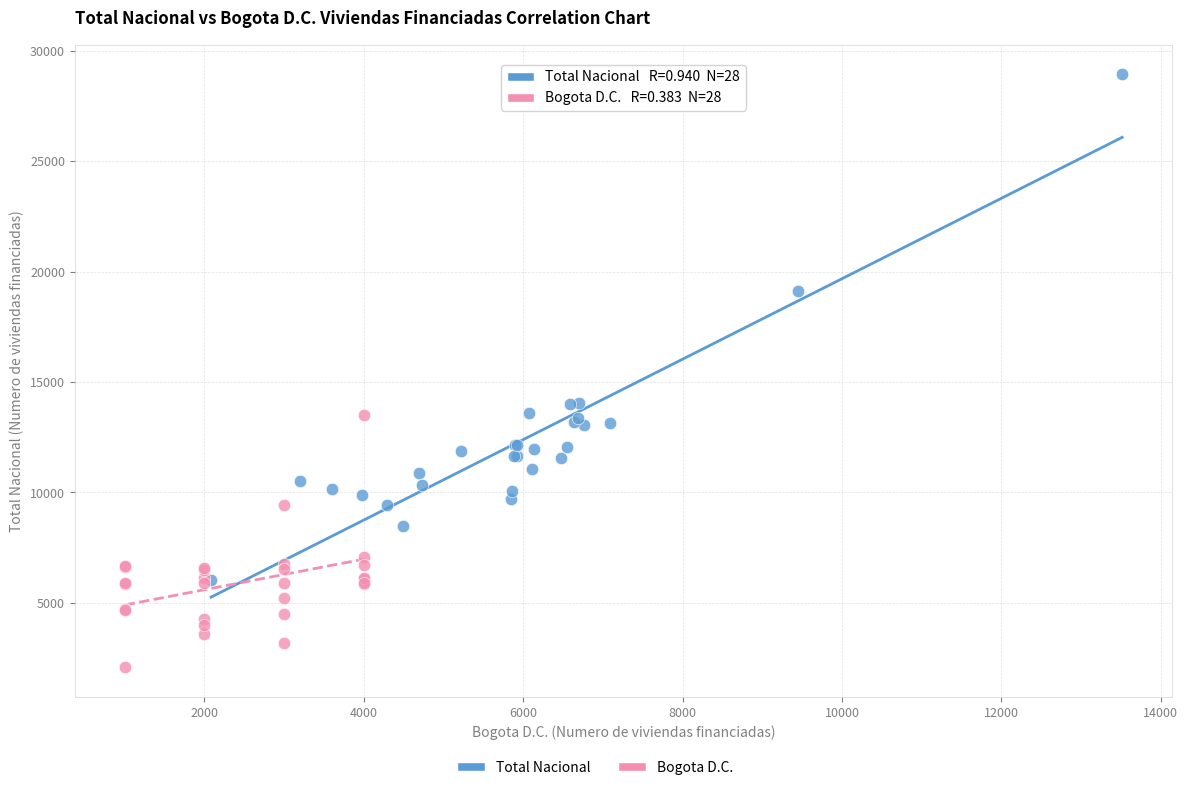

Which series reaches the minimum Y coordinate?

Bogota D.C.